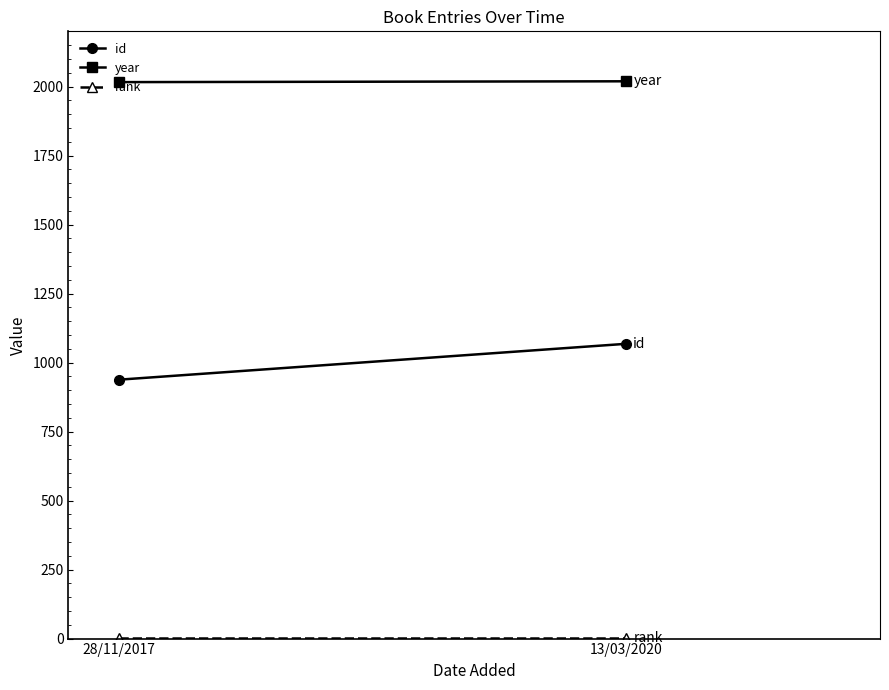

Where is rank nearest to the value 1?

28/11/2017